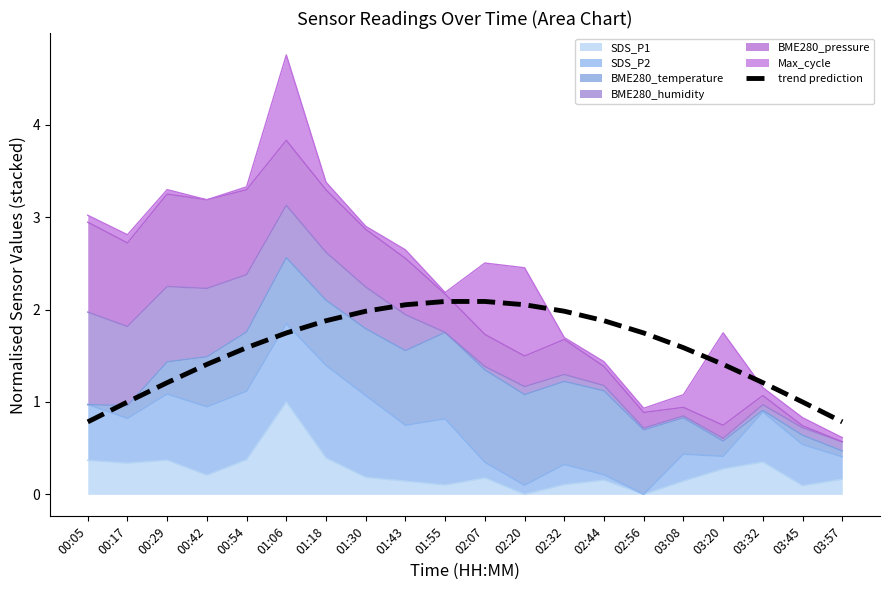

What is the difference between the values at 01:06 and 03:32?

0.5